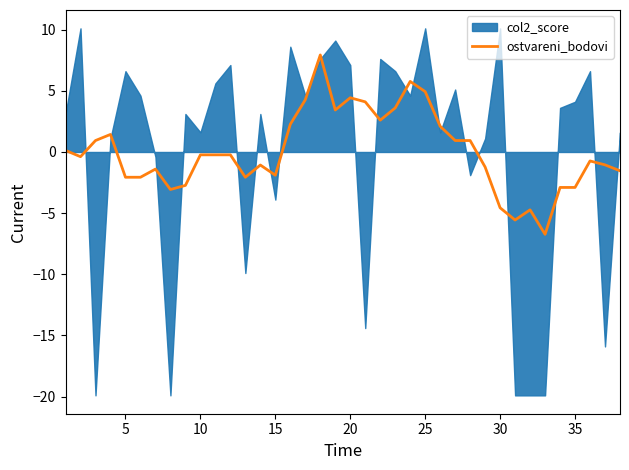

The chart shows a value of -2.9 at 34. True or false?

True